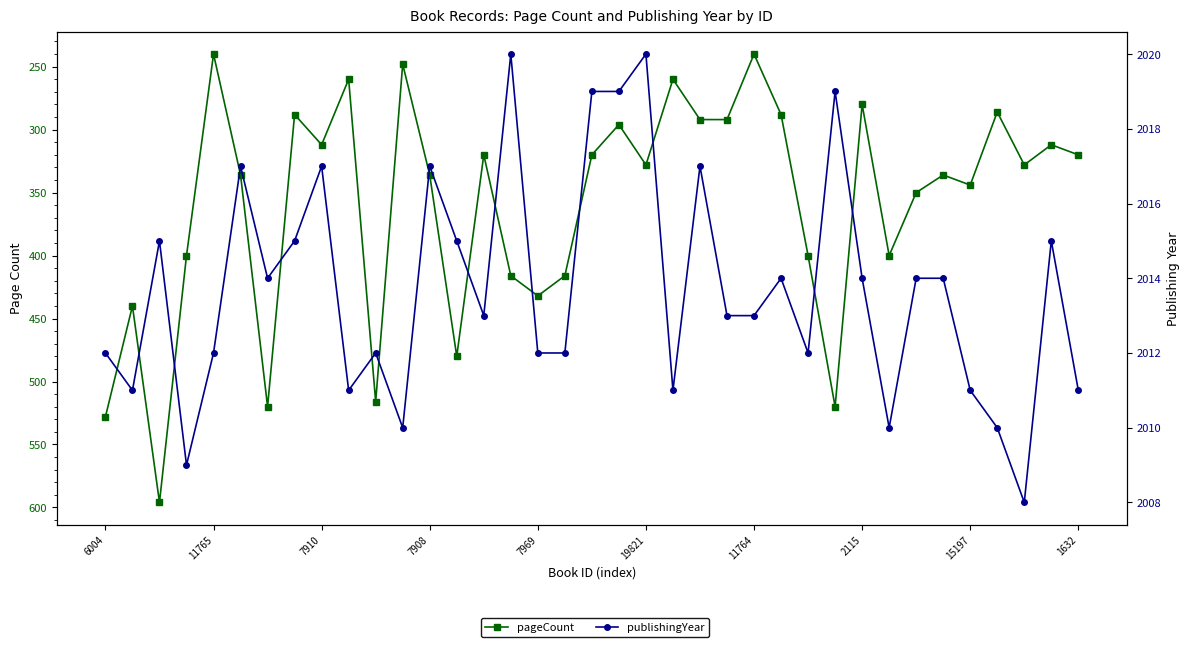

At which category does pageCount reach its first local valley?

11765